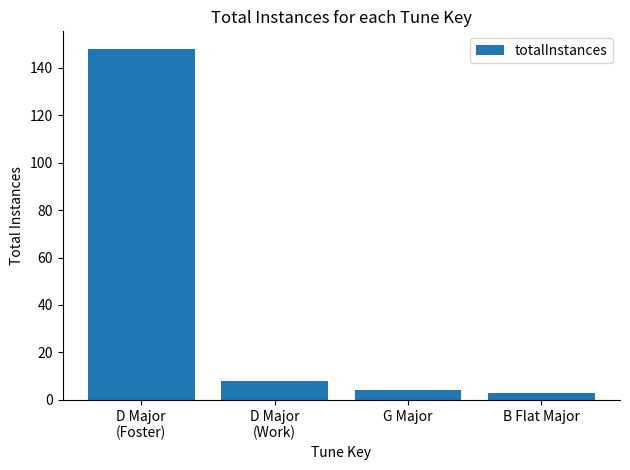

What is the sum of all values?

163